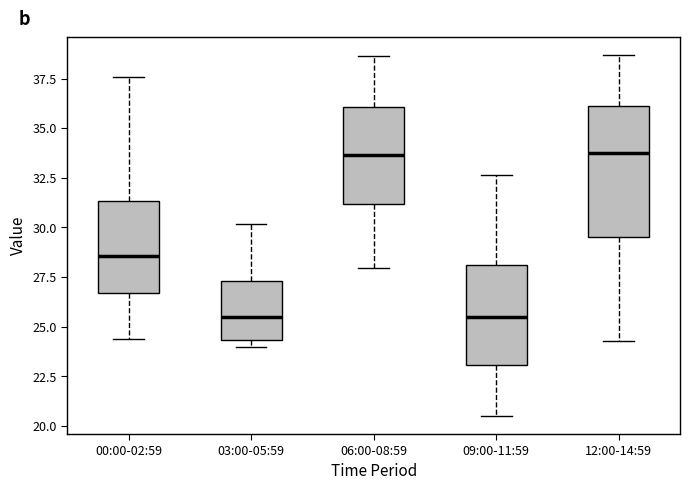

Reading left to right, read every box against the y-axis: the position of its median line, the range the box covers, and the ends of its whiskers. The values are not printed on the chart, so give them approximately, as read against the axis.

00:00-02:59: median 28.5, box 26.5 to 31.5, whiskers 24.5 to 37.5
03:00-05:59: median 25.5, box 24.5 to 27.5, whiskers 24.0 to 30.0
06:00-08:59: median 33.5, box 31.0 to 36.0, whiskers 28.0 to 38.5
09:00-11:59: median 25.5, box 23.0 to 28.0, whiskers 20.5 to 32.5
12:00-14:59: median 33.5, box 29.5 to 36.0, whiskers 24.5 to 38.5